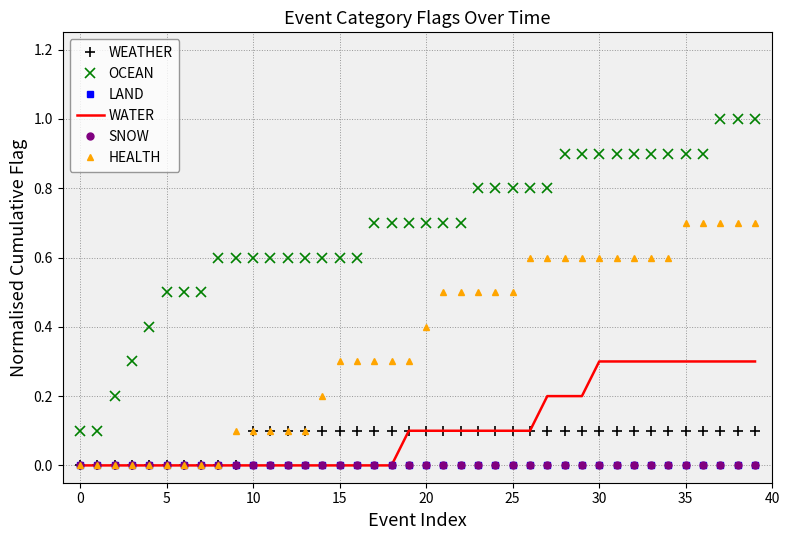

True or false: OCEAN and SNOW intersect in this chart.

False